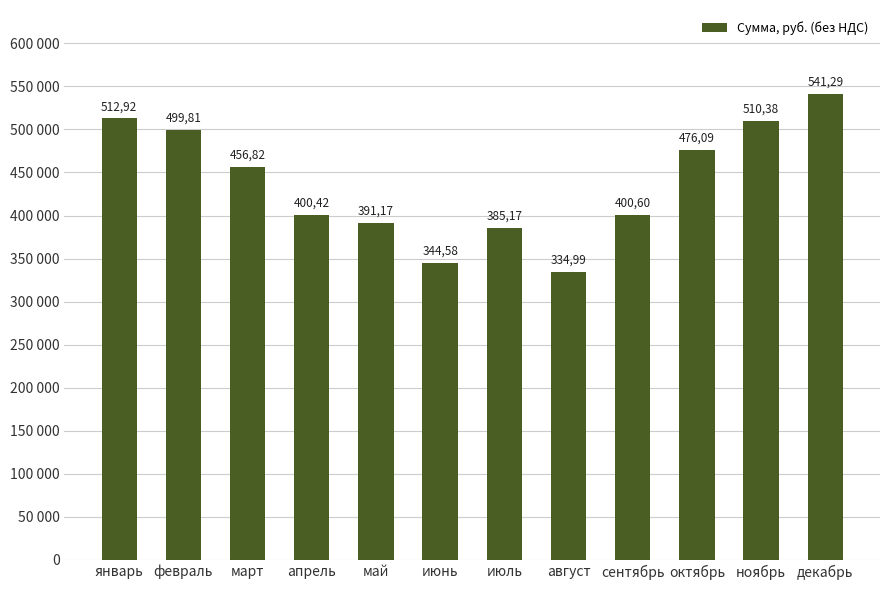

Does the chart contain any negative values?

No